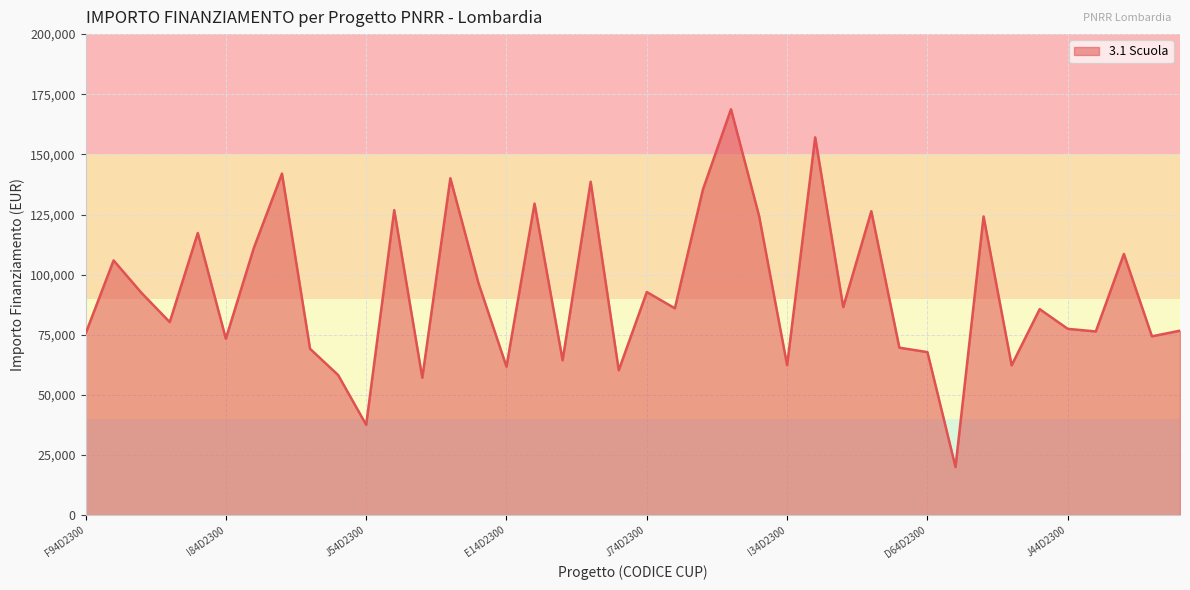

What is the difference between the maximum and minimum values?

148725.9